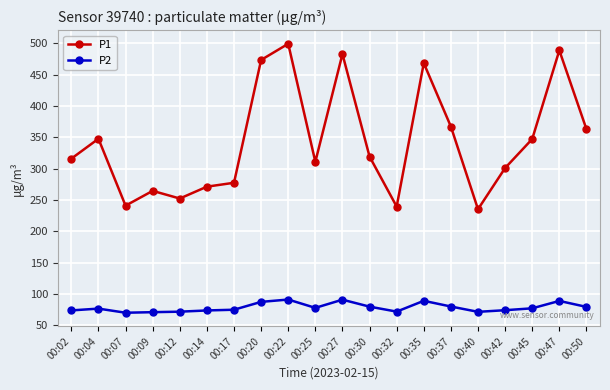

Rank the series by their average value, from highest to lowest.

P1, P2